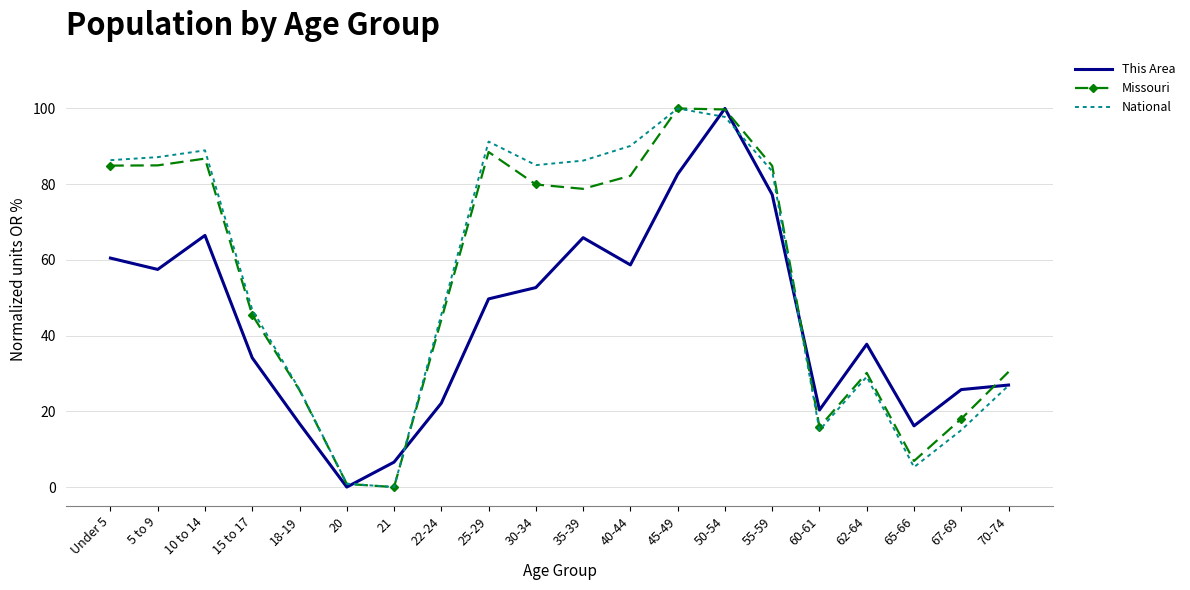

What is the greatest value displayed?

100.0